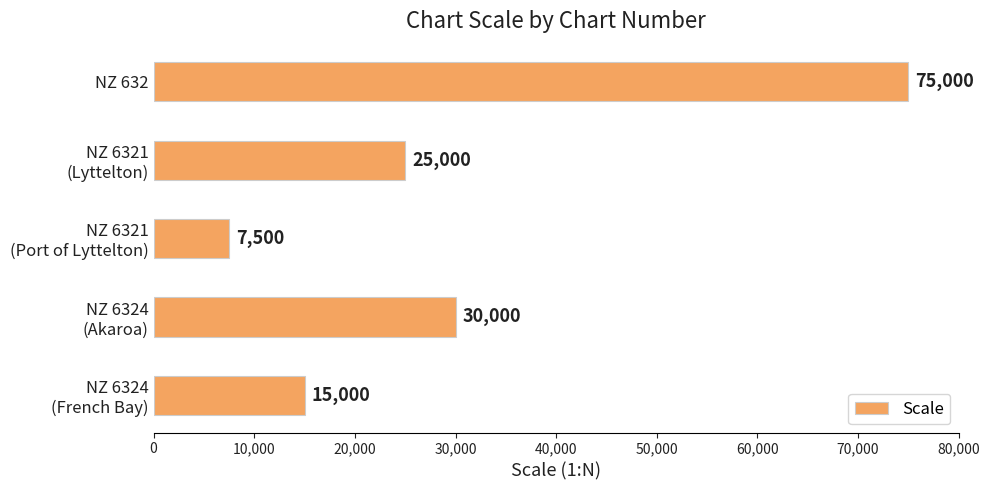

What is the difference between the maximum and minimum values?

67500